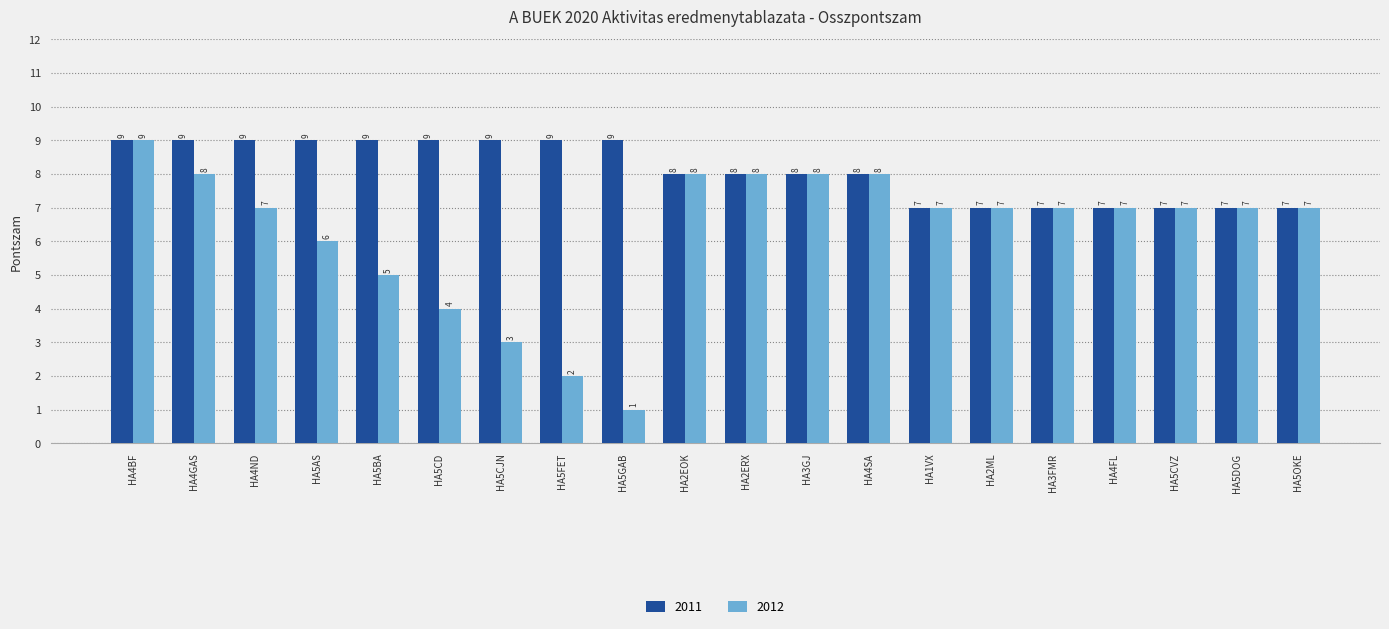

The value of 2012 at HA5CD is 2. True or false?

False